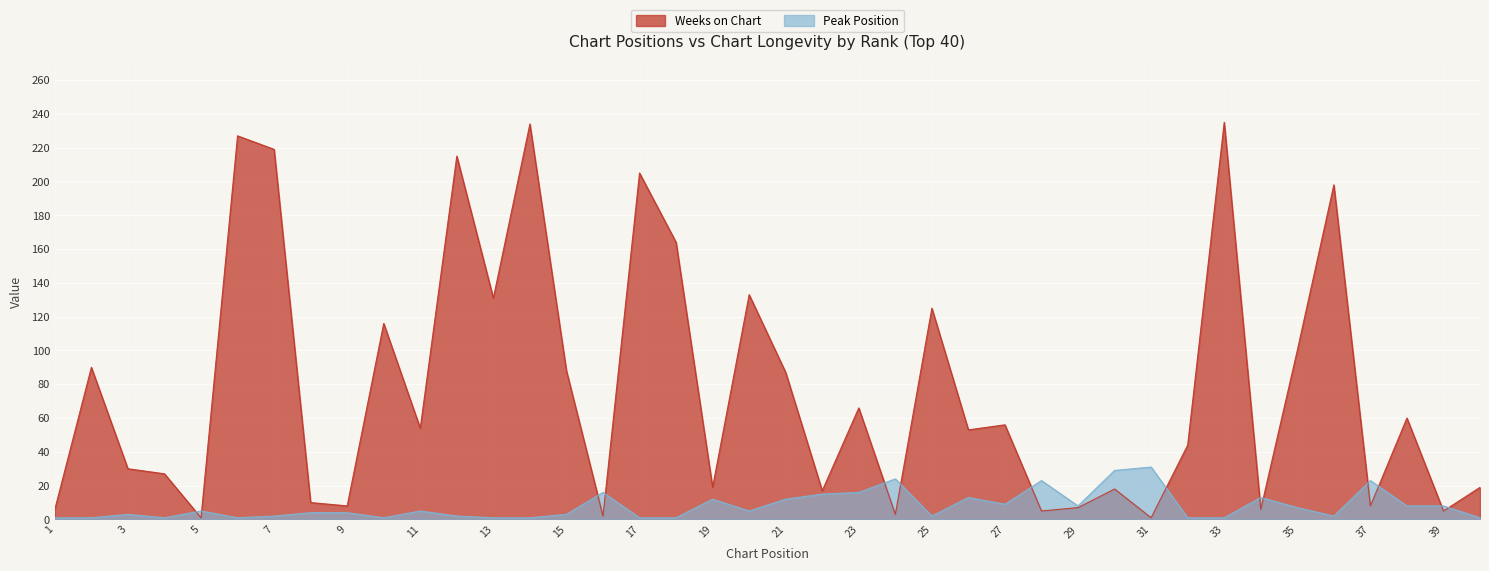

True or false: Weeks on Chart has a value of 1 at 16.

False